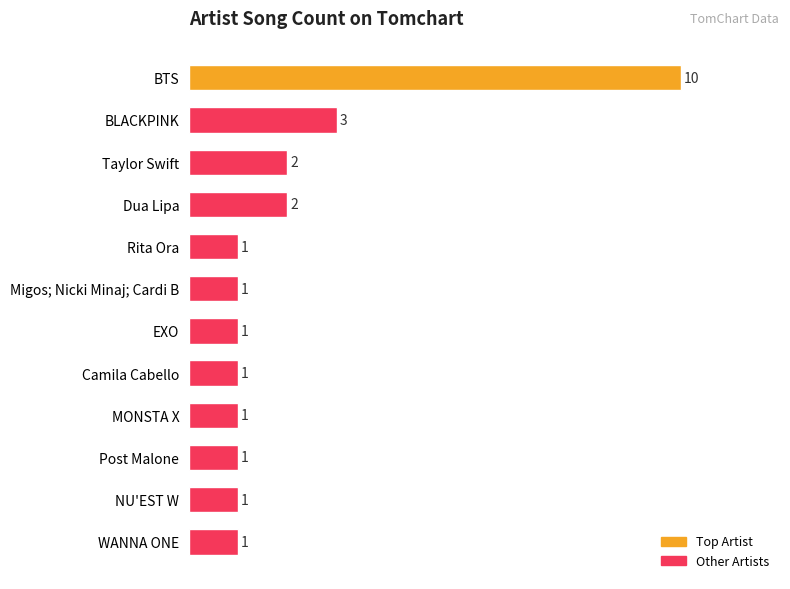

Is it true that the value at BLACKPINK is 3?

True